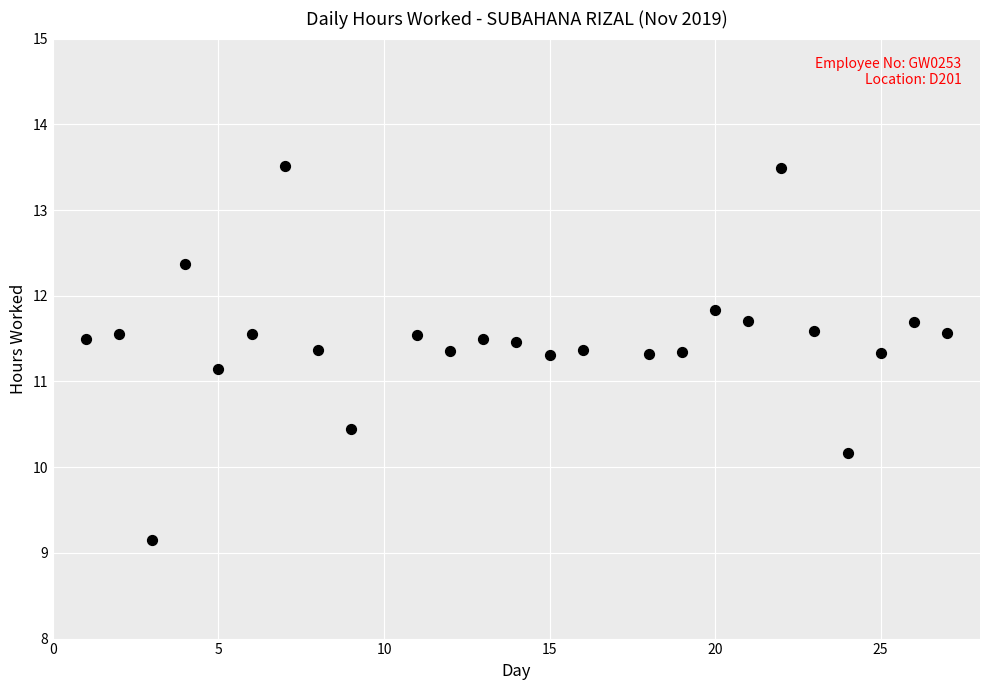

What is the range of X values (max minus min)?

26.0